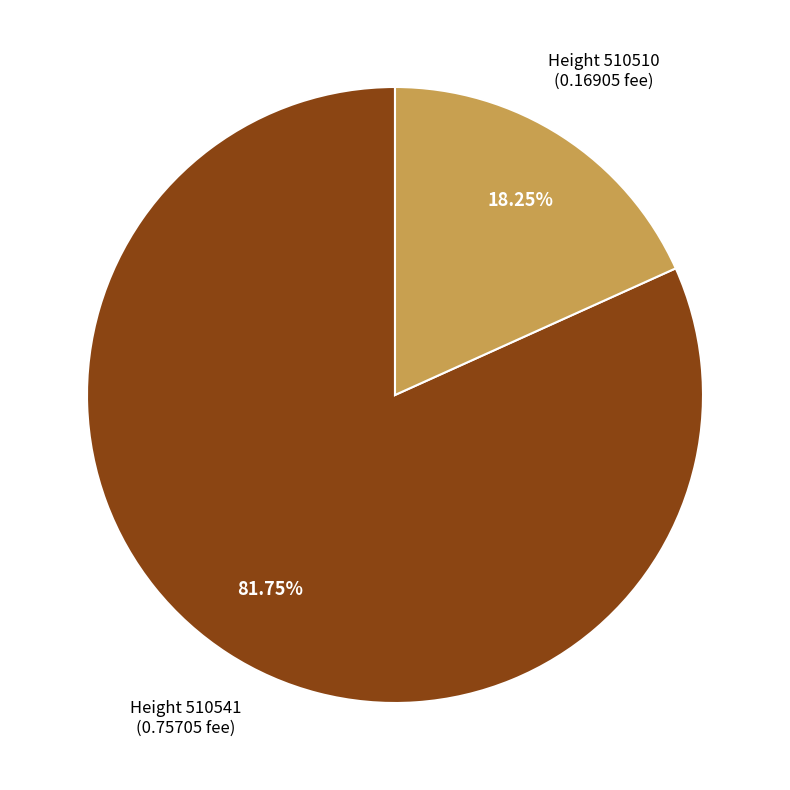

What percentage is the Height 510541 slice, to the nearest percent?

82%